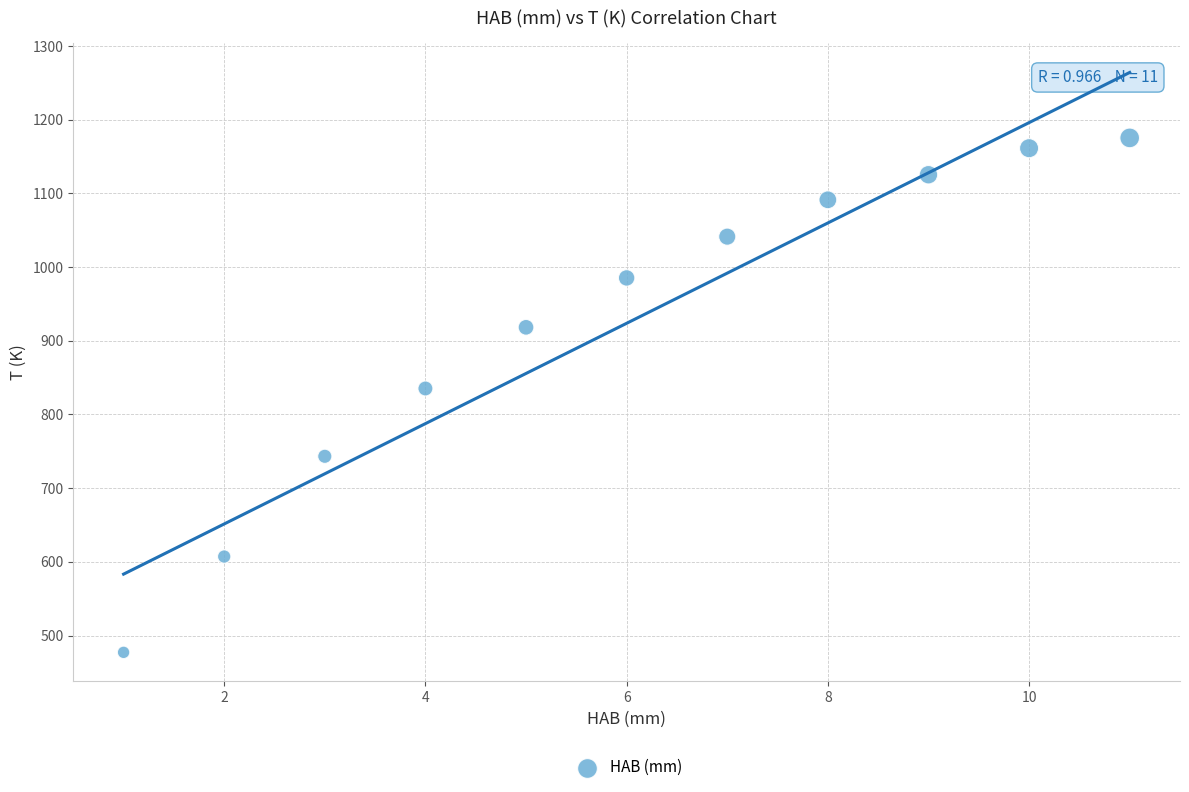

What is the average Y value?

923.6